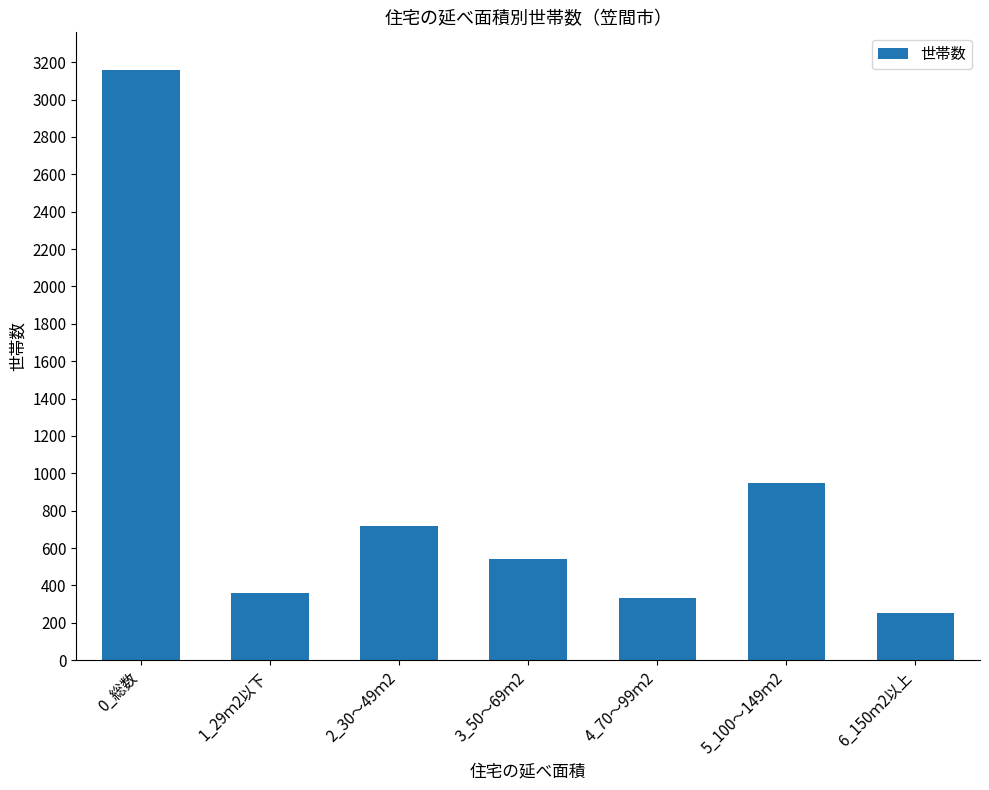

List the labels in order of value, smallest first.

6_150ｍ2以上, 4_70～99ｍ2, 1_29ｍ2以下, 3_50～69ｍ2, 2_30～49ｍ2, 5_100～149ｍ2, 0_総数